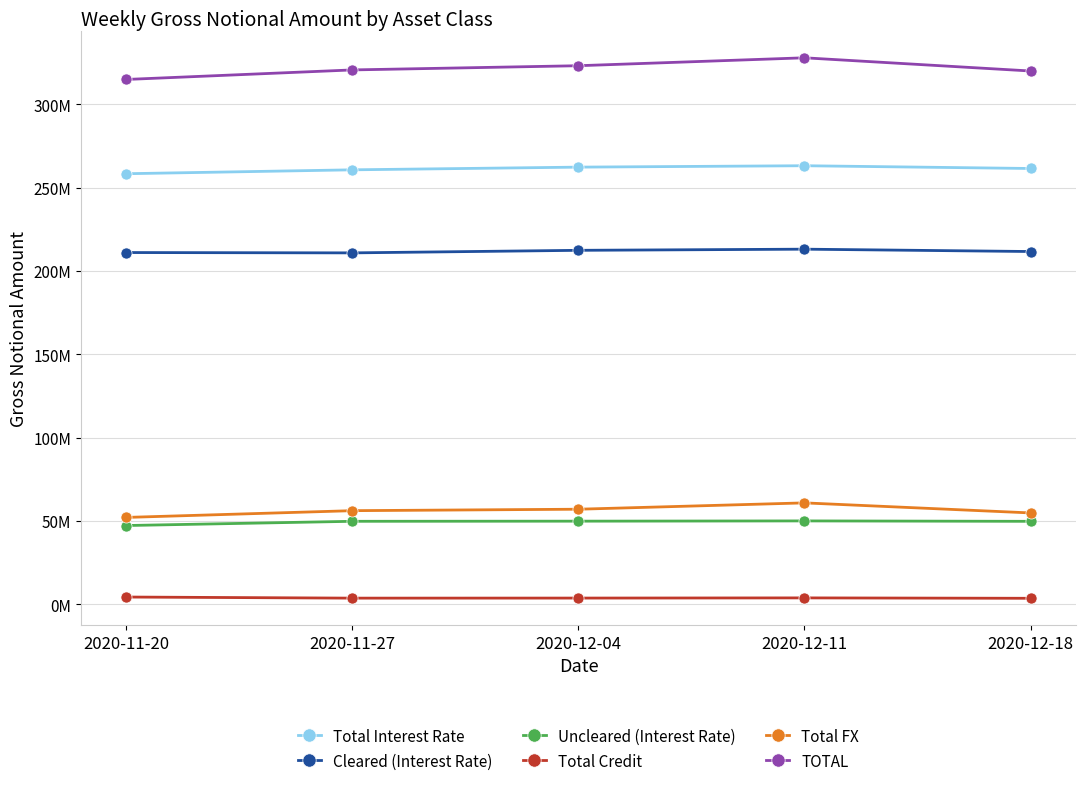

True or false: Total FX and Total Interest Rate cross at least once.

False